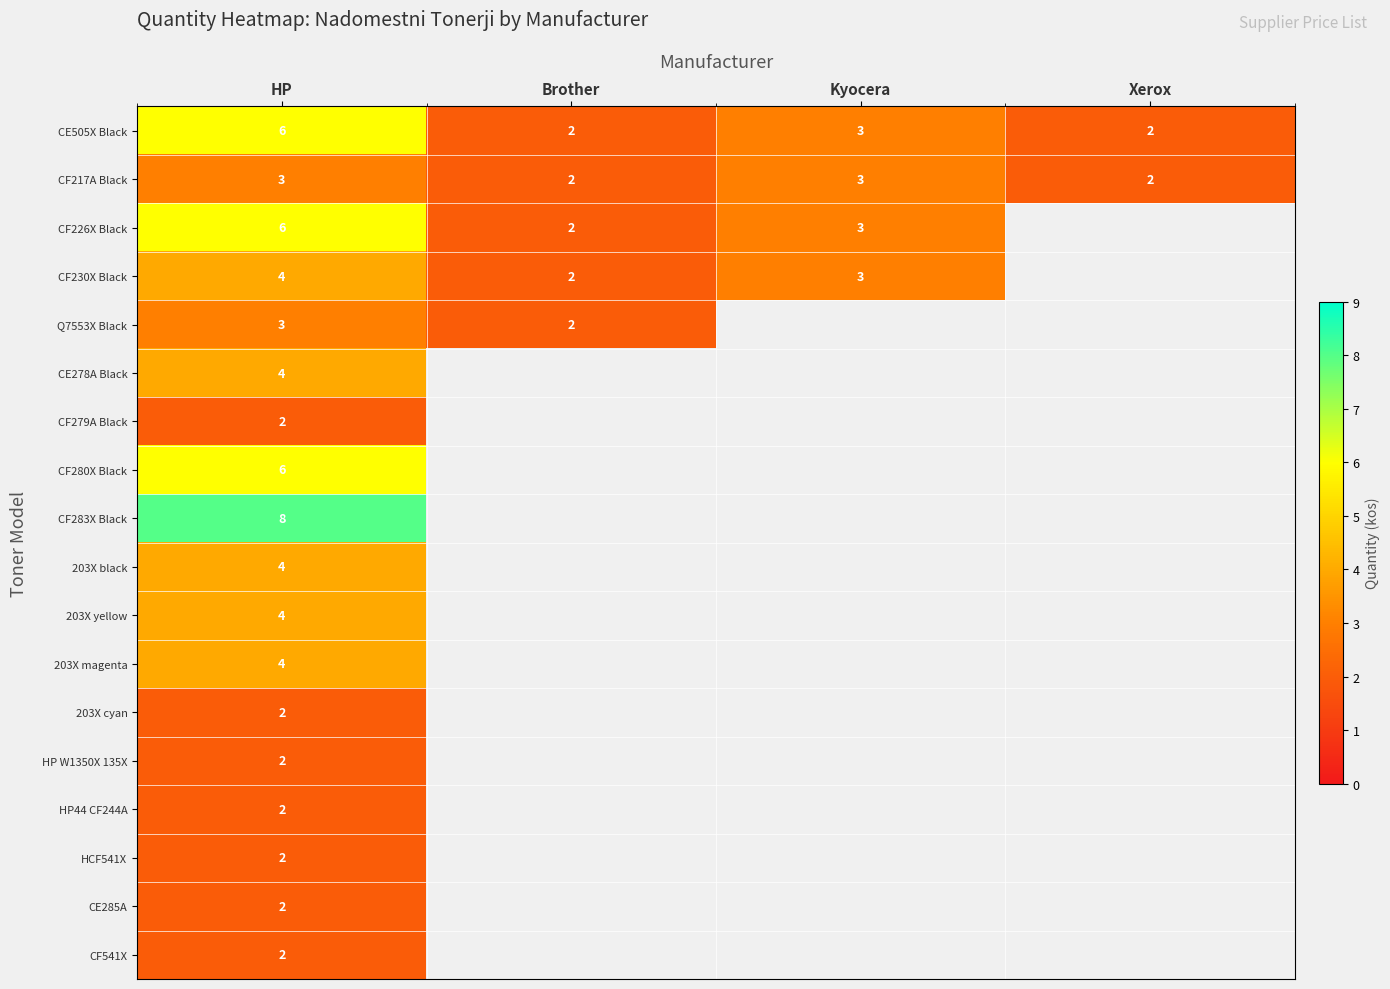

At which category does the chart reach its peak across all series?

HP